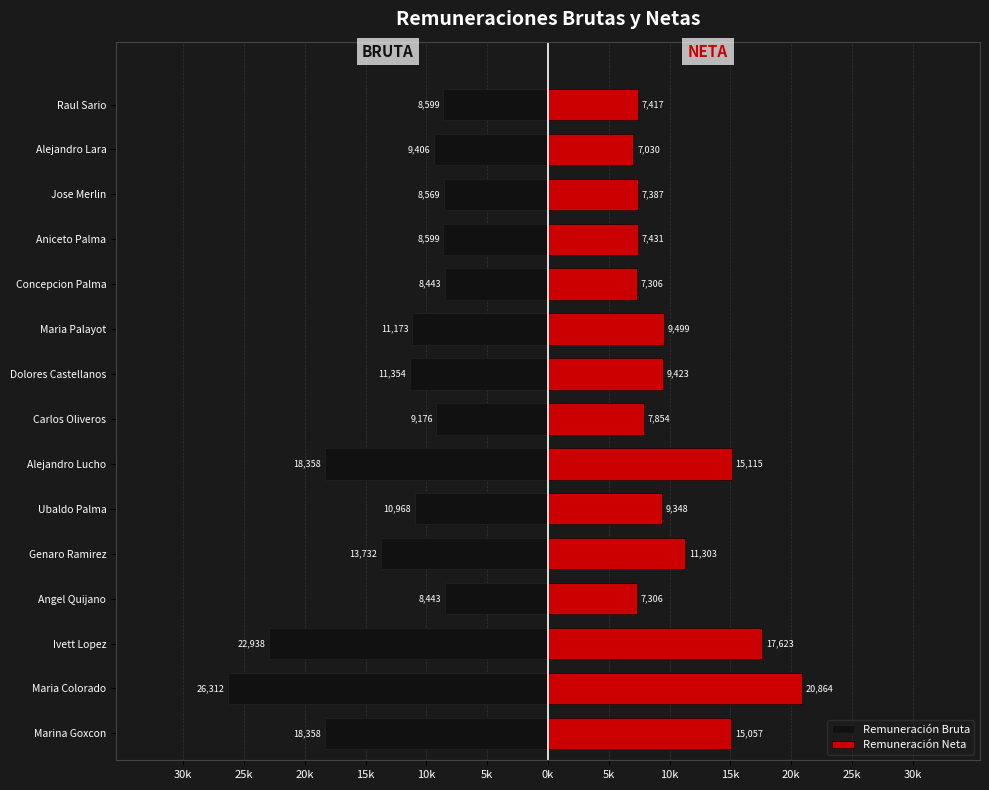

The value of Remuneración Neta at Genaro Ramirez is 15504.8. True or false?

False